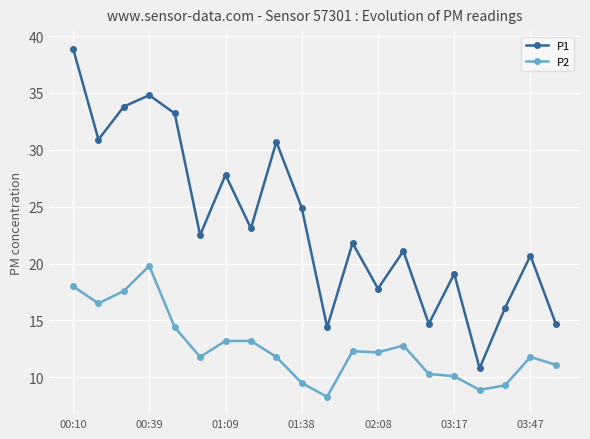

True or false: P1 and P2 cross at least once.

False